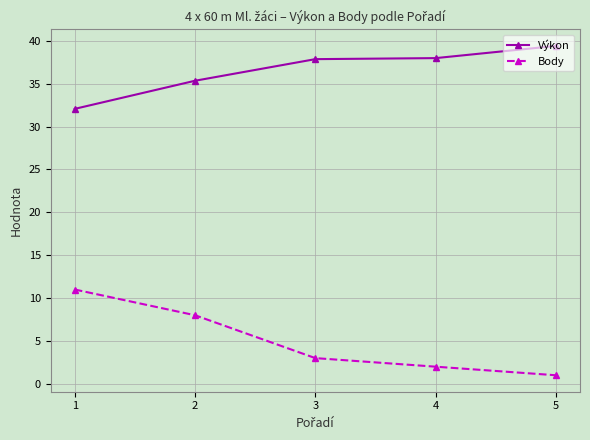

What is the difference between the highest and lowest values at 3?

34.9